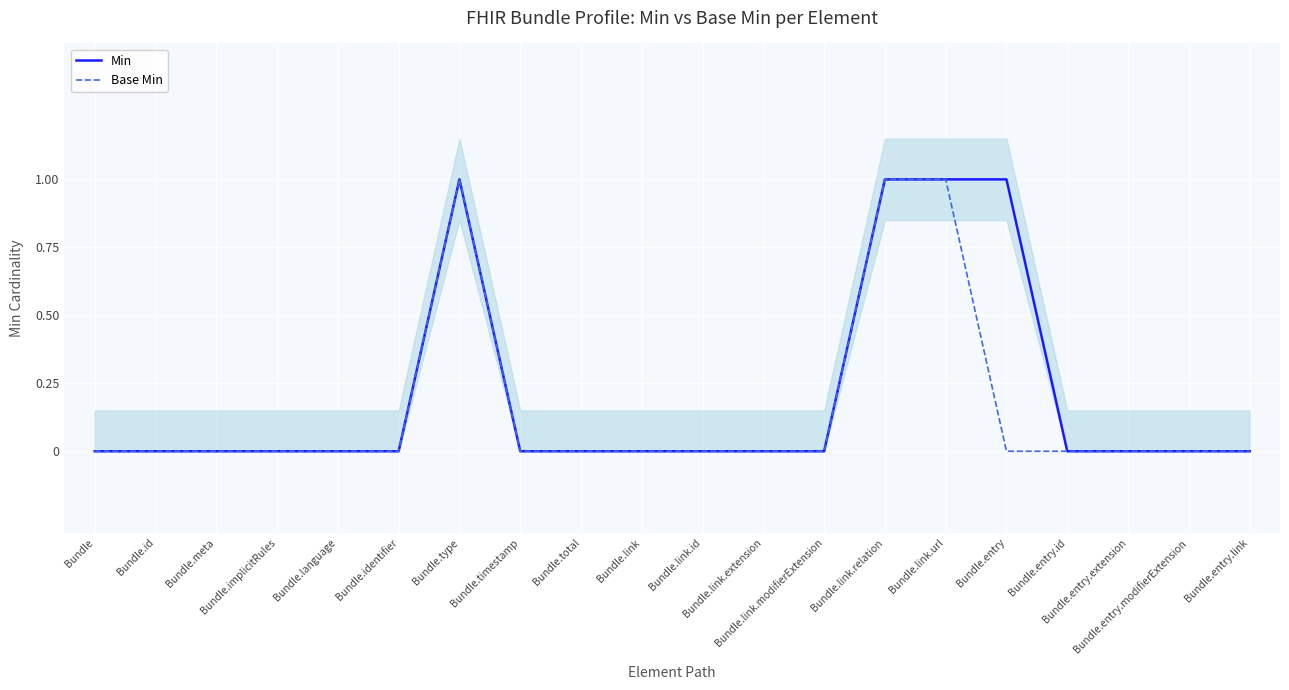

Between Bundle.timestamp and Bundle.total, which is larger?

Bundle.timestamp